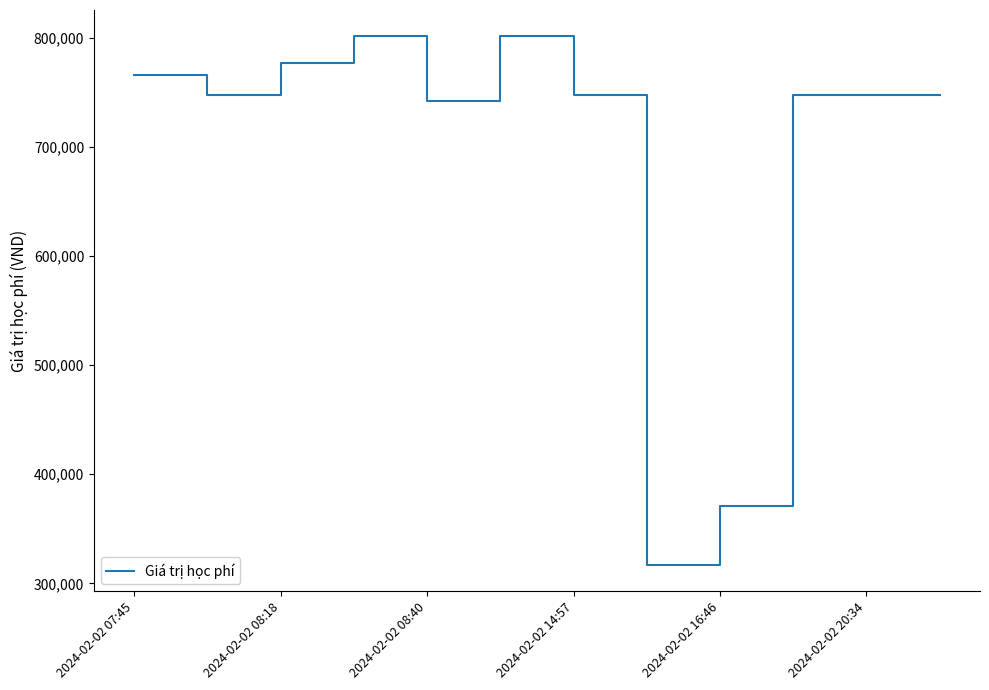

What is the greatest value displayed?

801000